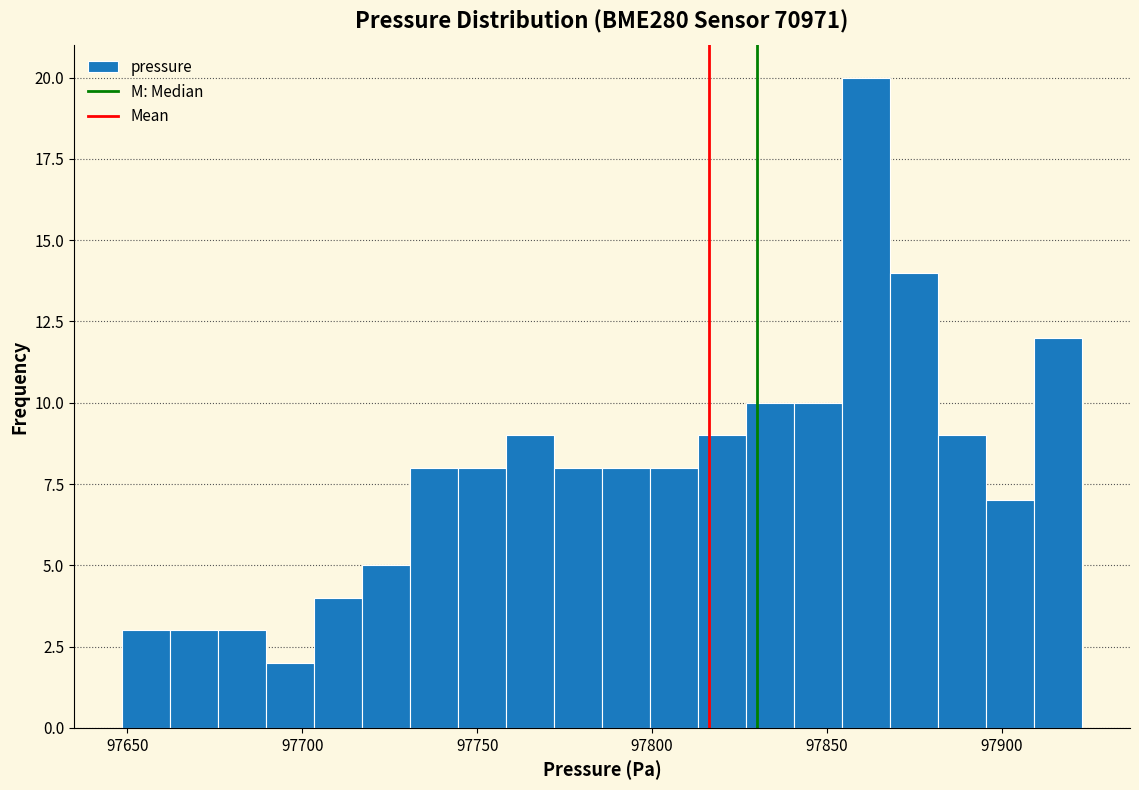

Around what value on the x-axis is the tallest bar? Give the approximate position of its centre, as read against the axis.

97860